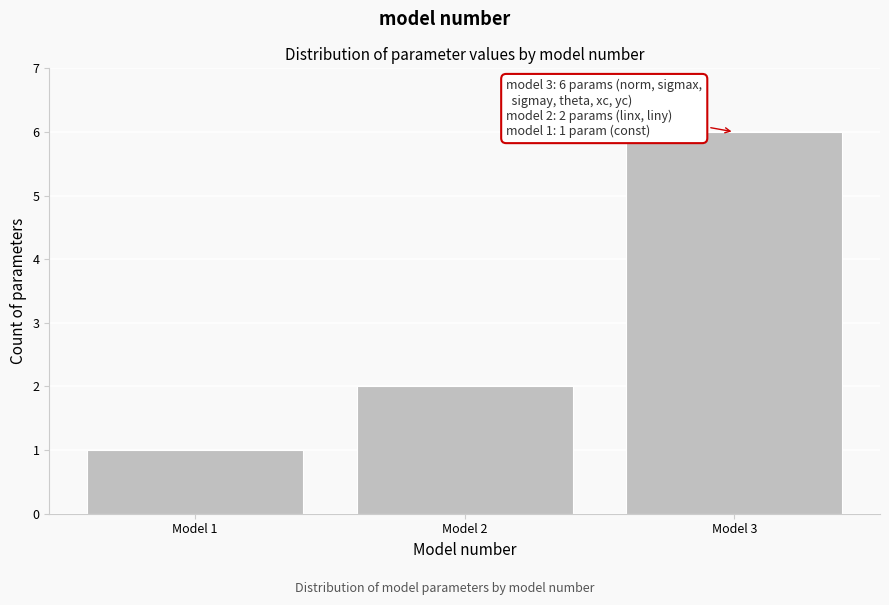

Reading left to right, what are all the values shown in this chart?

Model 1=1	Model 2=2	Model 3=6